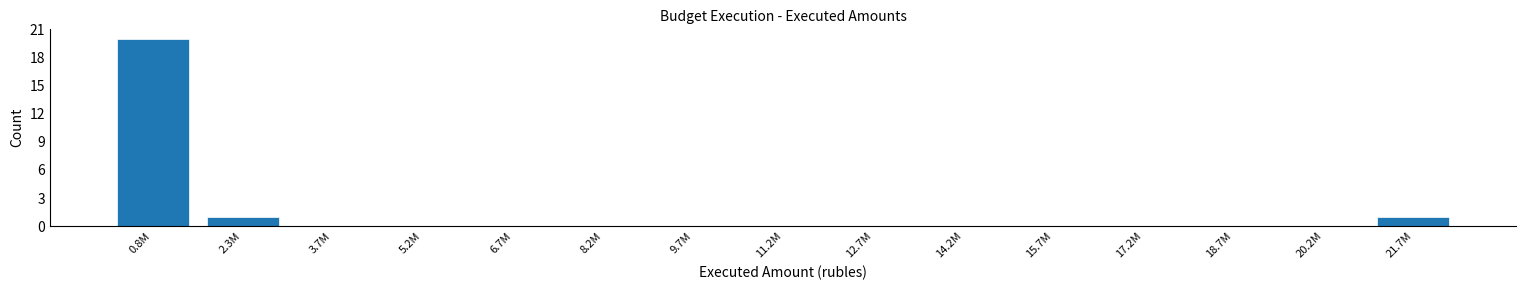

Reading right to left, what are all the values shown in this chart?

21.7M=1	20.2M=0	18.7M=0	17.2M=0	15.7M=0	14.2M=0	12.7M=0	11.2M=0	9.7M=0	8.2M=0	6.7M=0	5.2M=0	3.7M=0	2.3M=1	0.8M=20